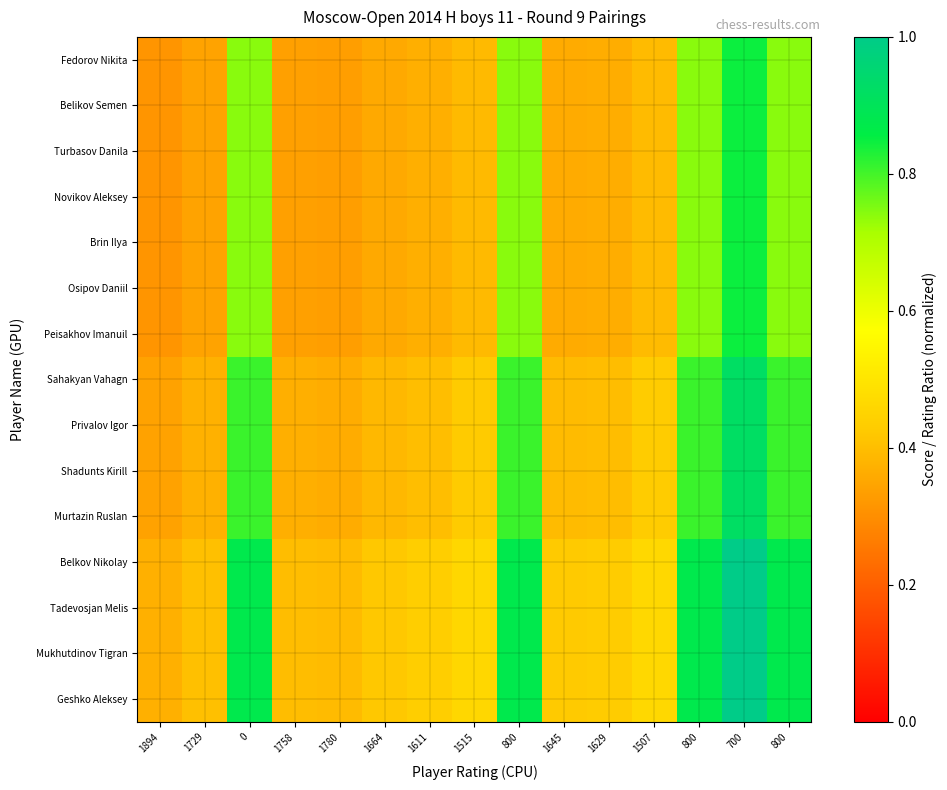

What is the spread (max minus min) of values at 1507?

0.1